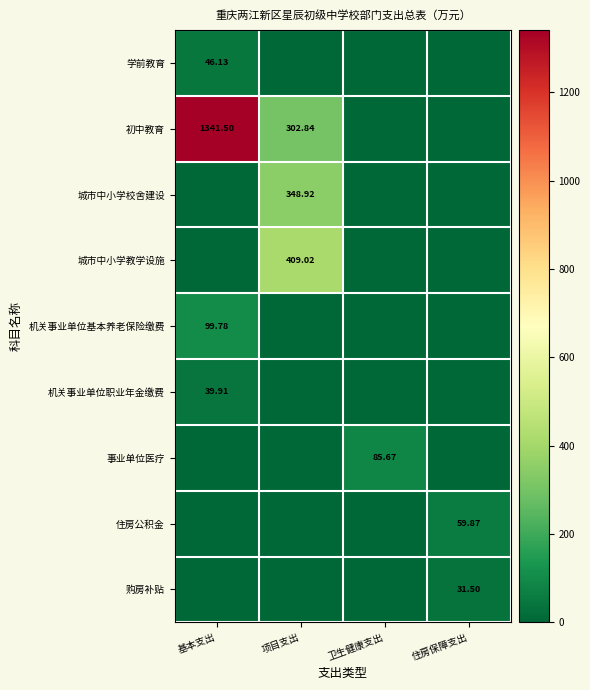

Is the value of 购房补贴 at 住房保障支出 greater than the value of 初中教育 at 项目支出?

No